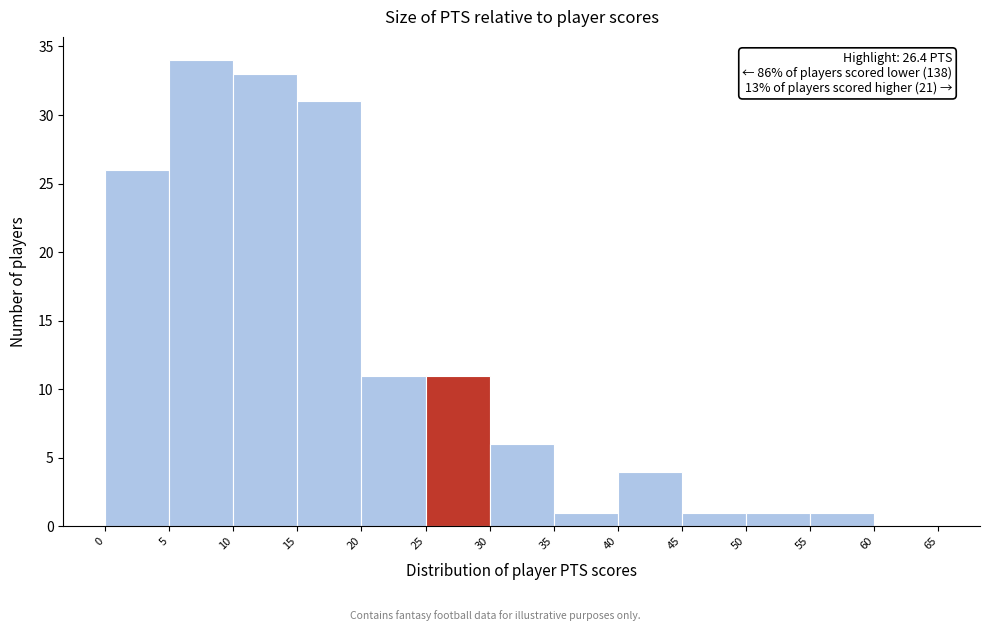

Over which range of the x-axis is the bar tallest?

5 to 10